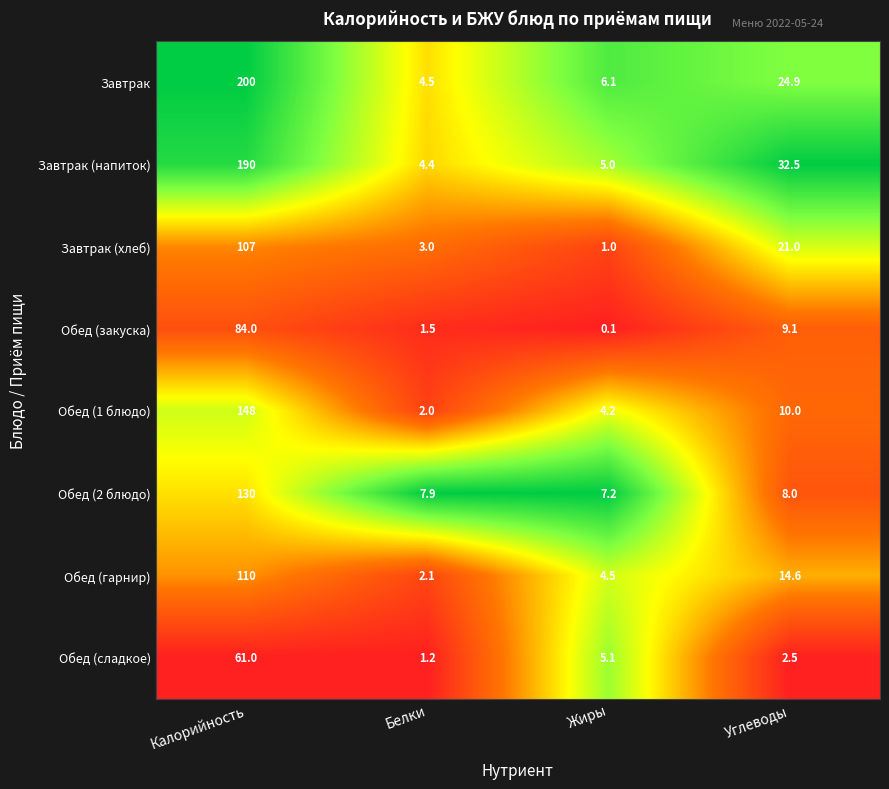

What is the sum of the Завтрак values at Углеводы and Калорийность?

224.9